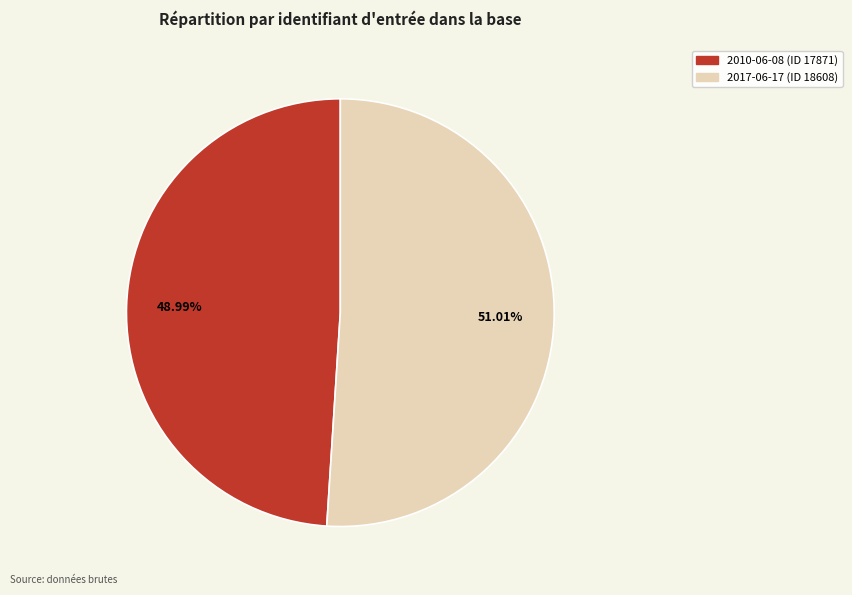

Which category has the biggest portion of the pie?

2017-06-17 (ID 18608)